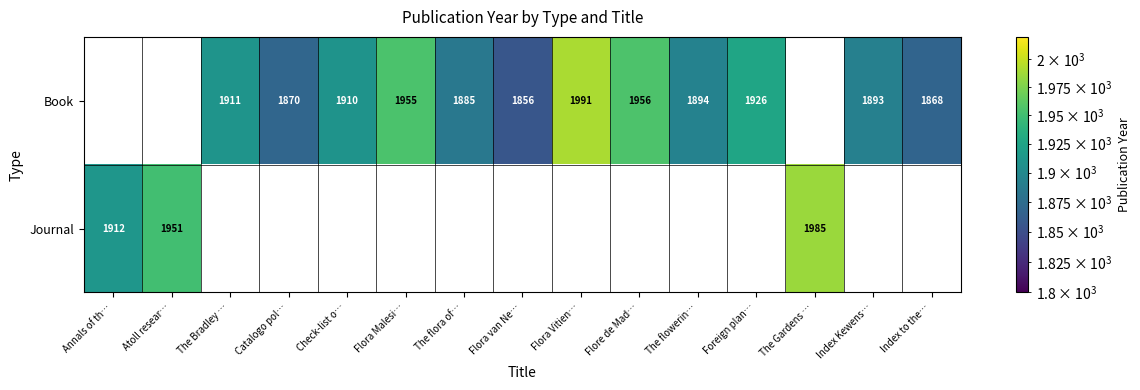

What is the greatest value displayed?

1991.0